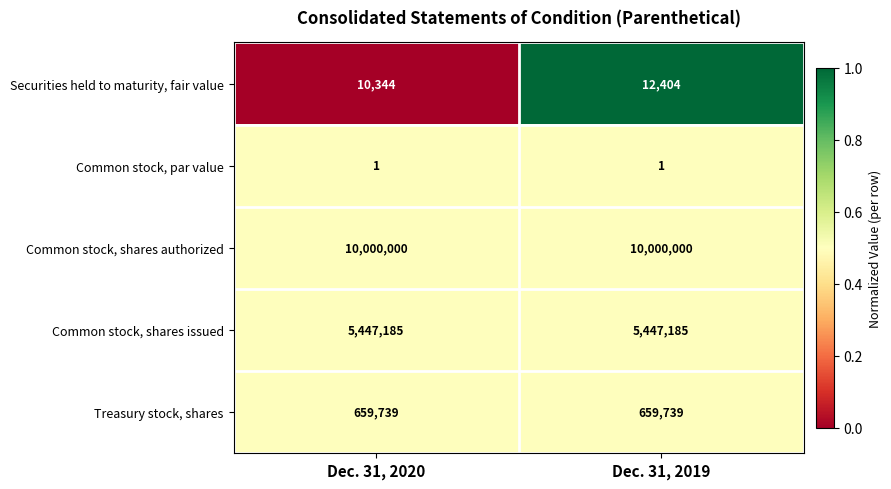

How many data points does each series have?

2